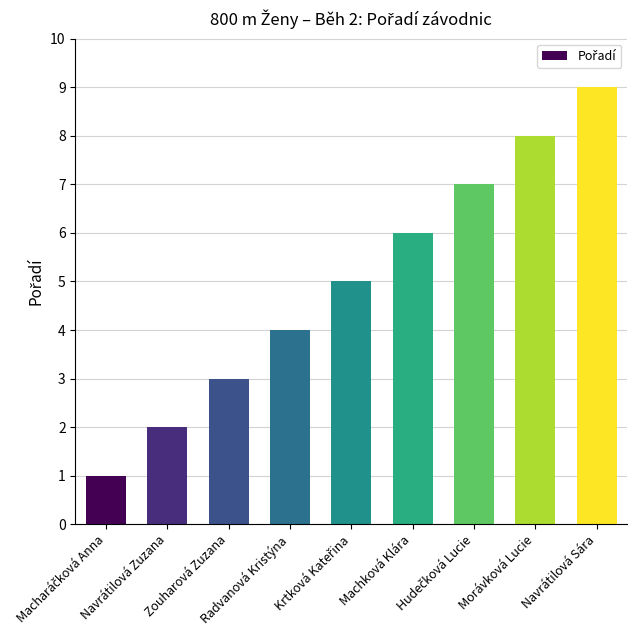

What is the greatest value displayed?

9